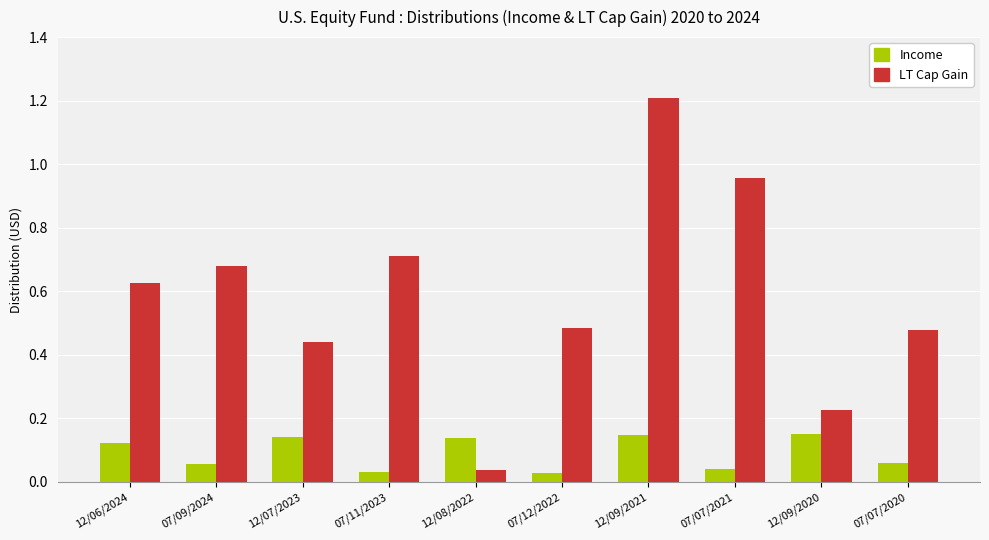

True or false: LT Cap Gain has a value of 0.3 at 12/09/2021.

False